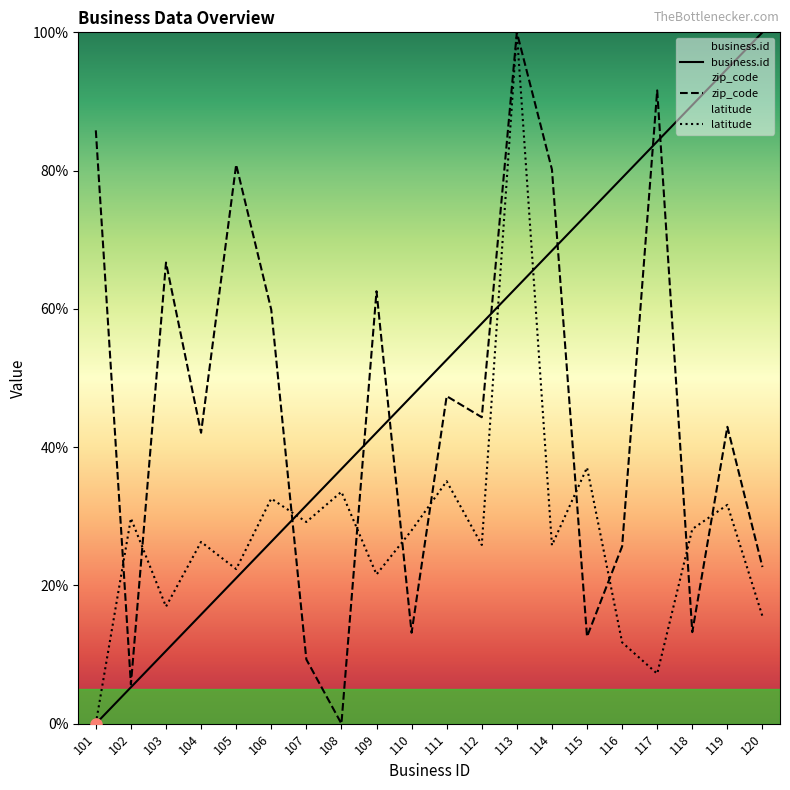

At which label does business.id first exceed 52?

111